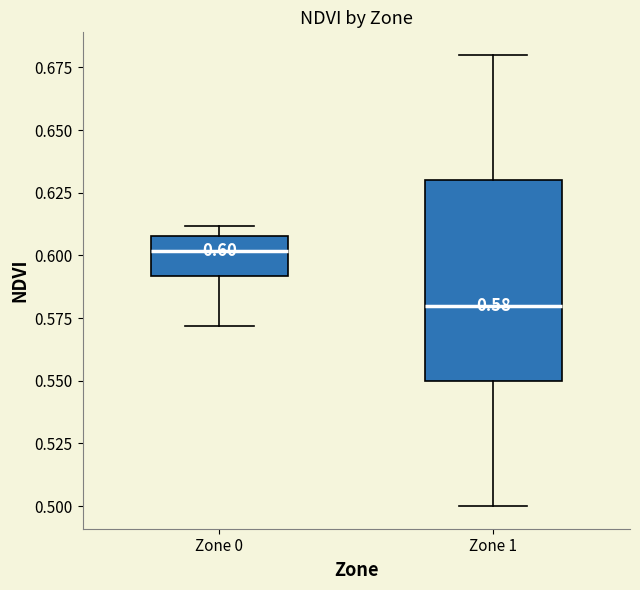

Which box is the tallest, from its lower edge to its upper edge?

Zone 1